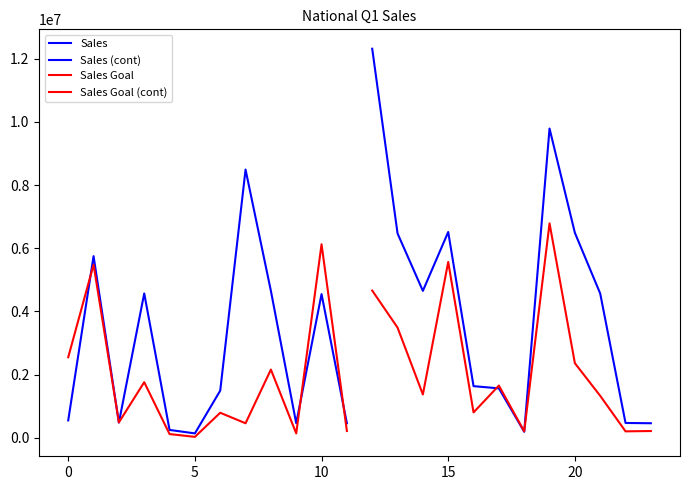

True or false: Sales (cont) and Sales Goal cross at least once.

True